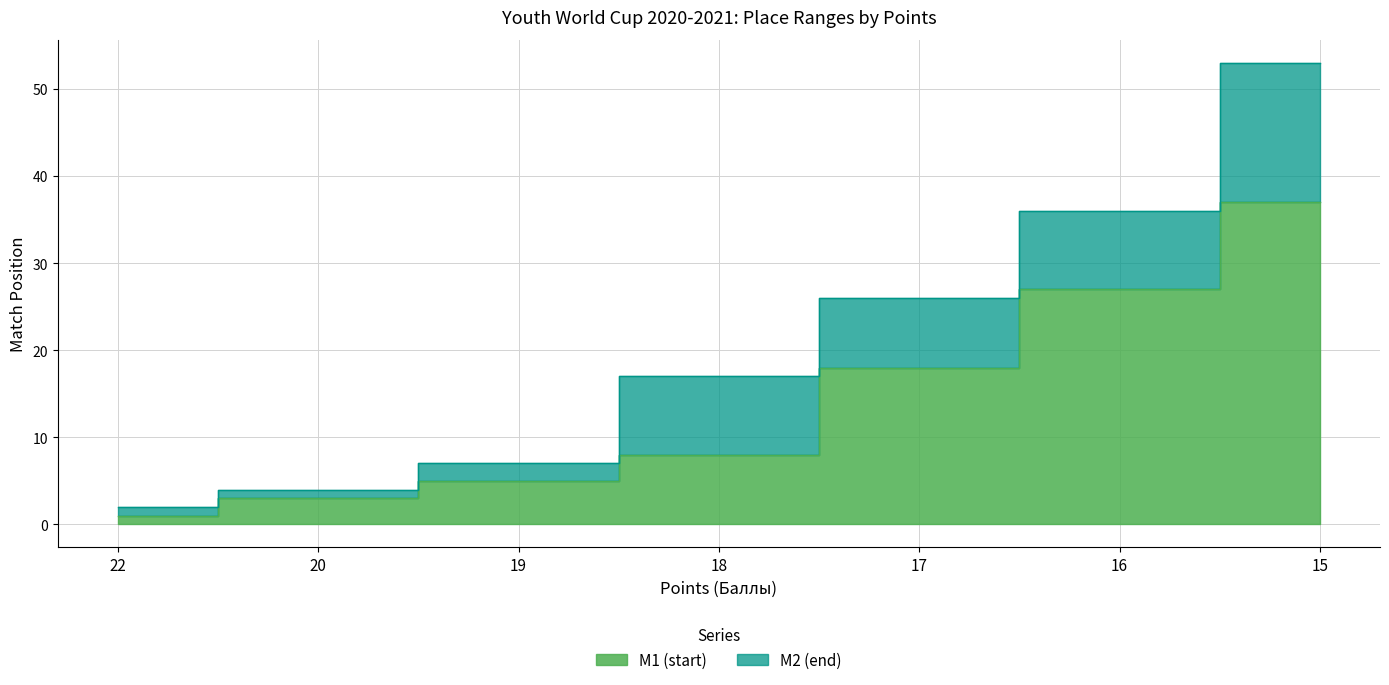

What is the difference between the M1 (start) values at 20 and 15?

34